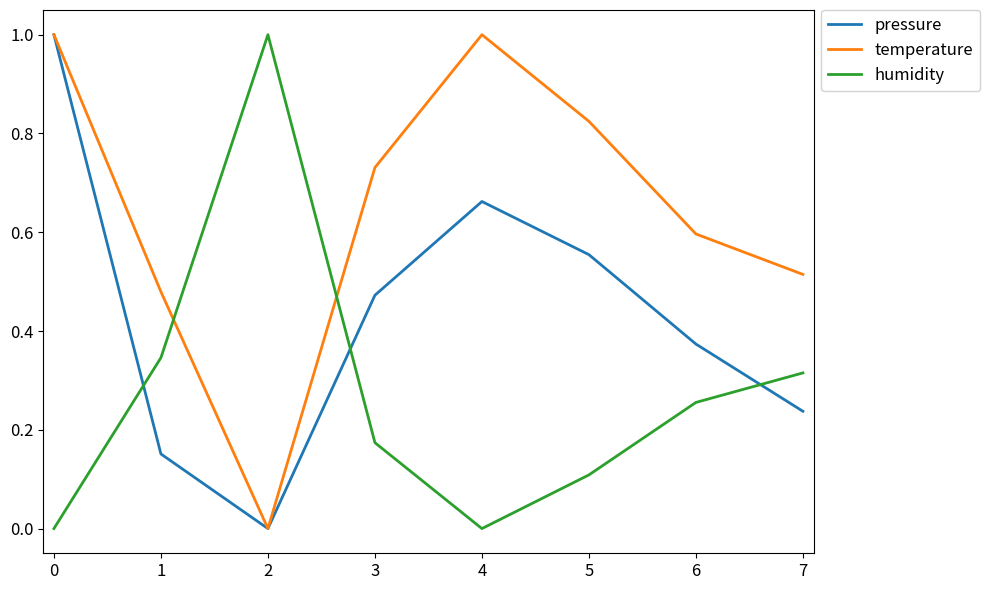

In temperature, how many points are higher than both neighbors (excluding endpoints)?

1